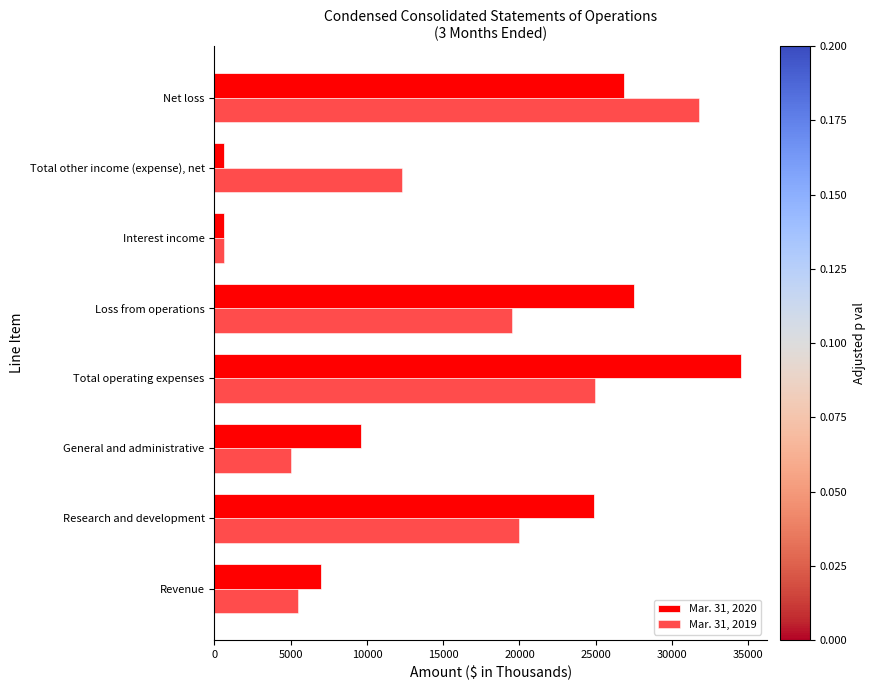

What is the value of the Mar. 31, 2020 bar at the 3rd from the left?

9615